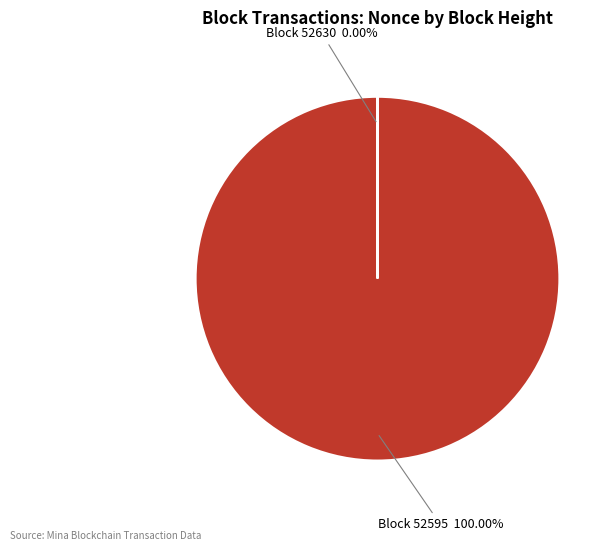

To the nearest percent, what is the average slice percentage?

50%